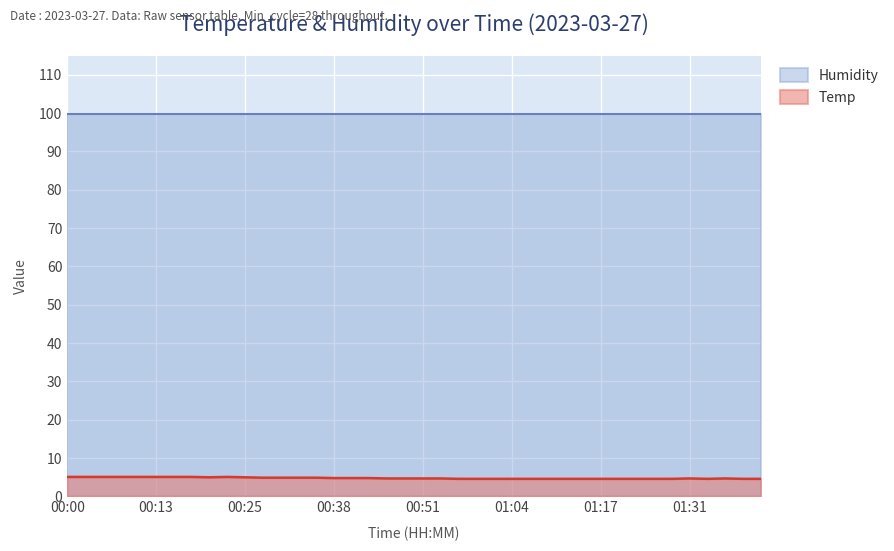

What is the total value across all series at 00:13?

105.0